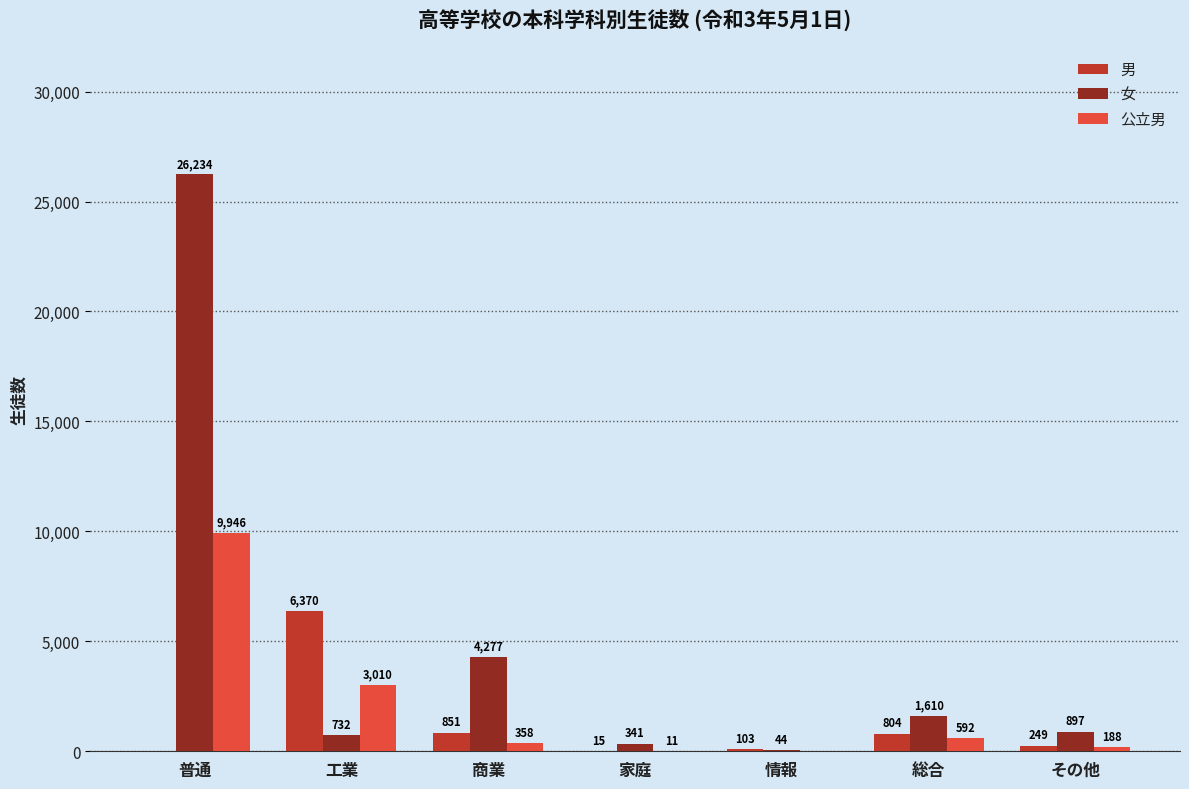

What is the average value of the 公立男 series?

2015